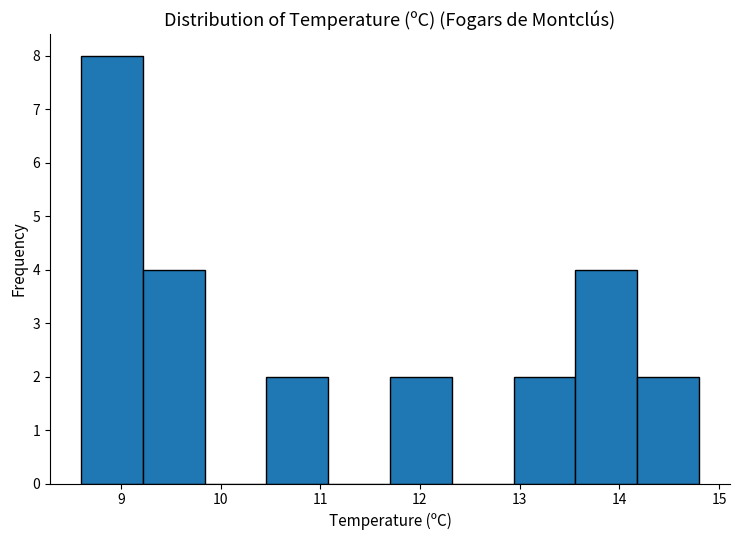

What is the height of the bar covering 10.46 to 11.08 on the x-axis? Neither the bar edges nor the heights are printed on the chart, so give them approximately, as read against the axes.

2